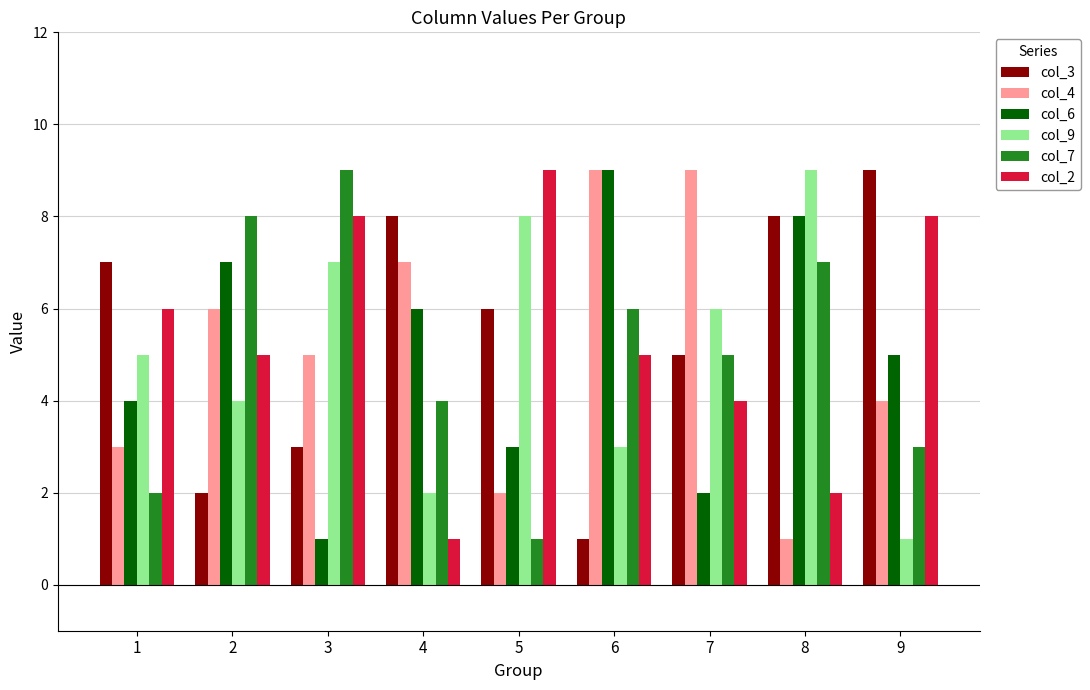

What is the difference between the maximum and minimum values in the col_3 series?

8